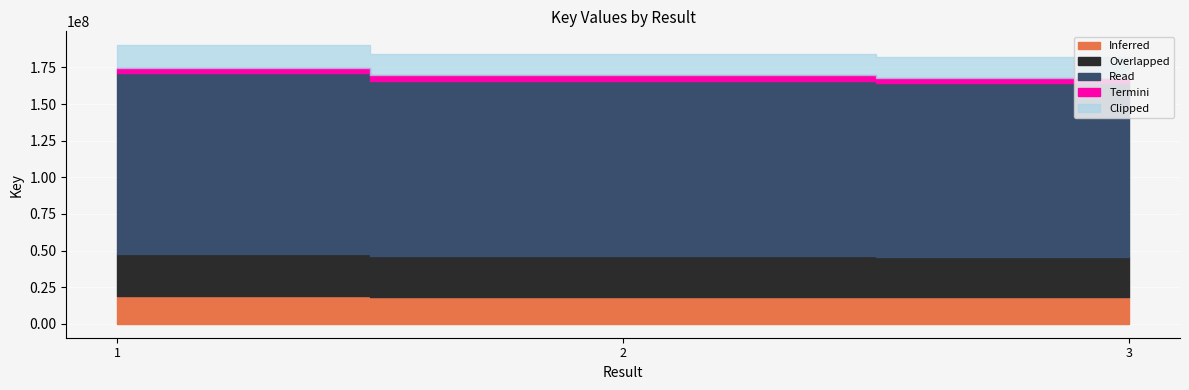

What is the greatest value displayed?

190105716